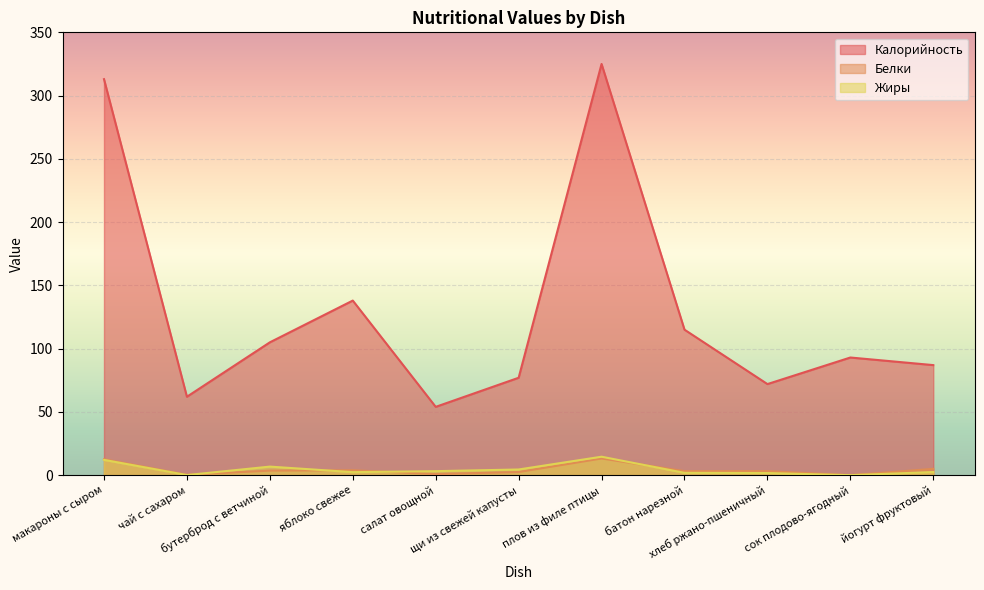

What is the difference between the second highest and second lowest values in the Калорийность series?

251.0